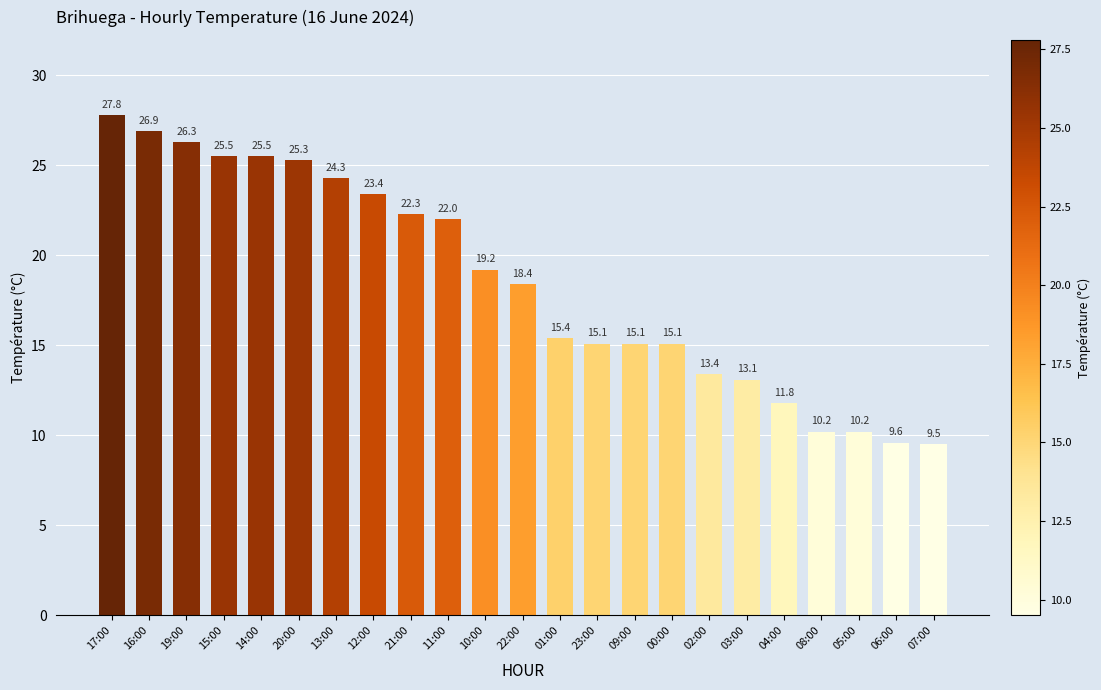

What is the change in value from 12:00 to 00:00?

-8.3